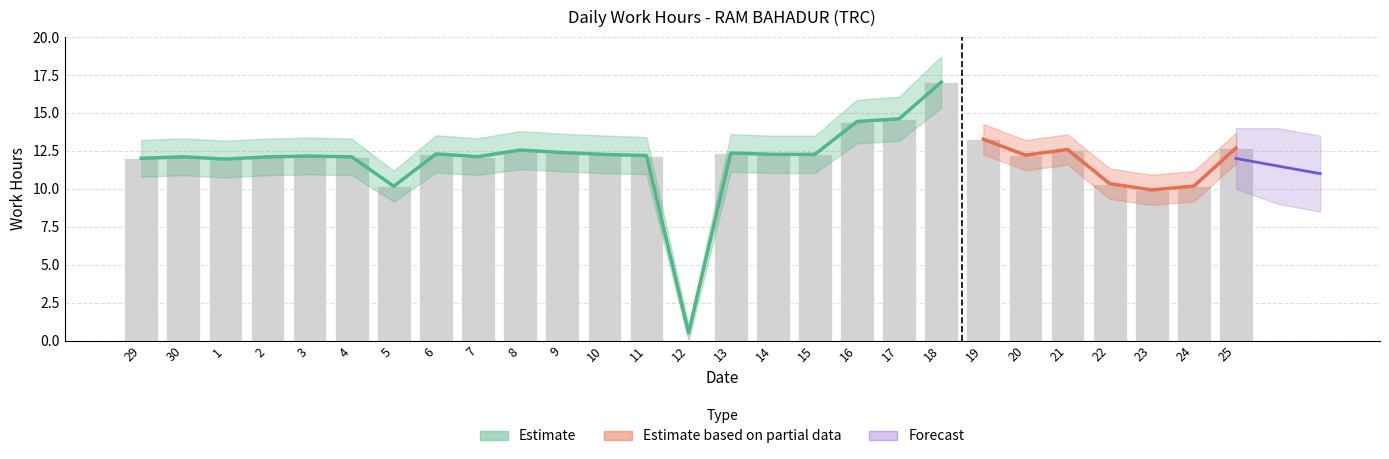

What position from the left is 2?

4